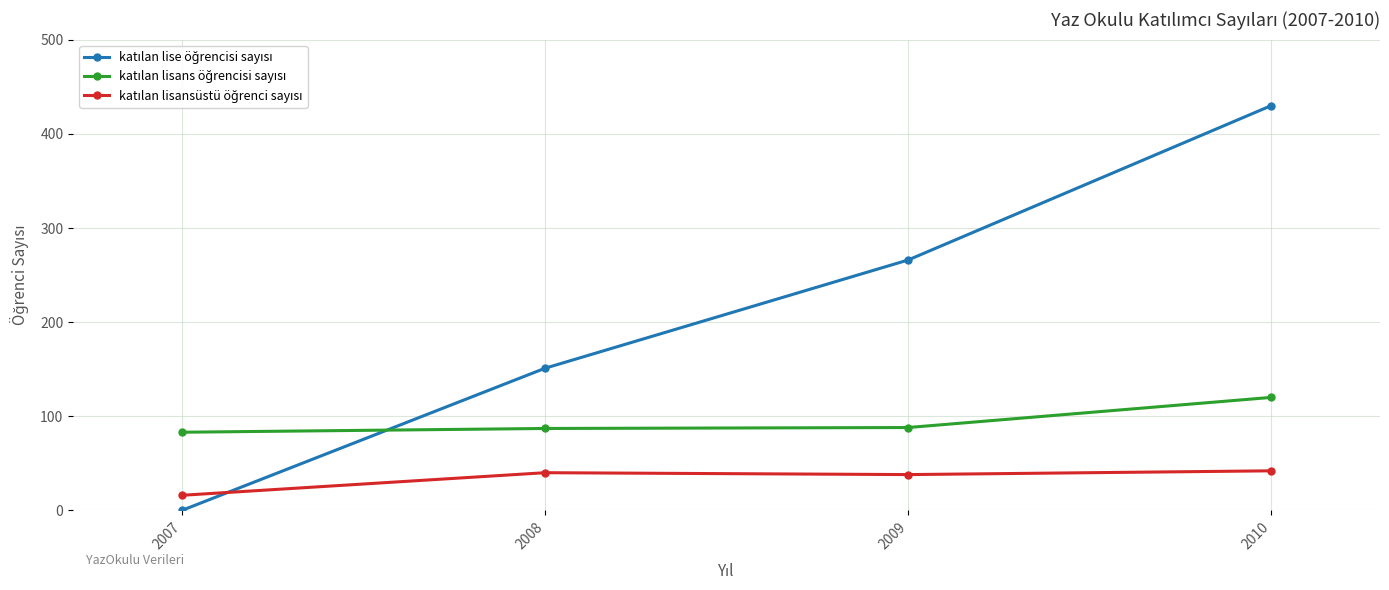

What is the total value across all series at 2010?

592